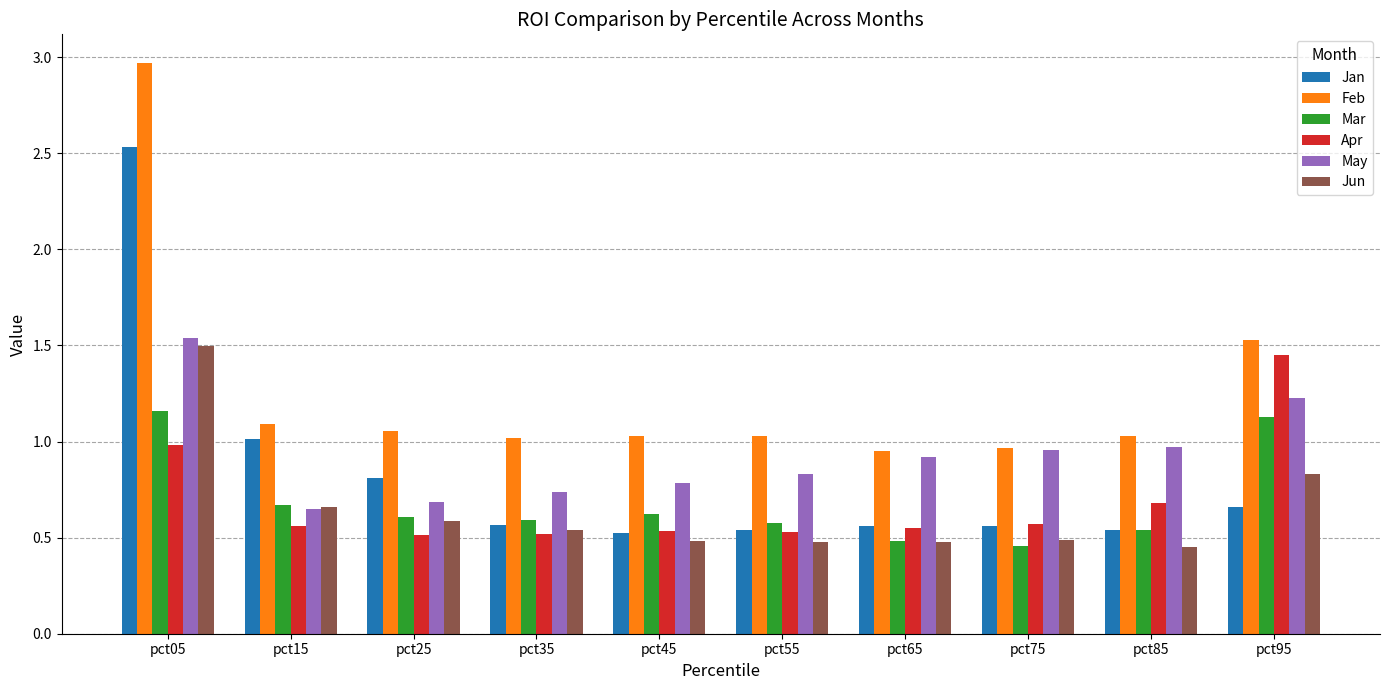

Is the value of Feb at pct45 greater than the value of Jun at pct45?

Yes